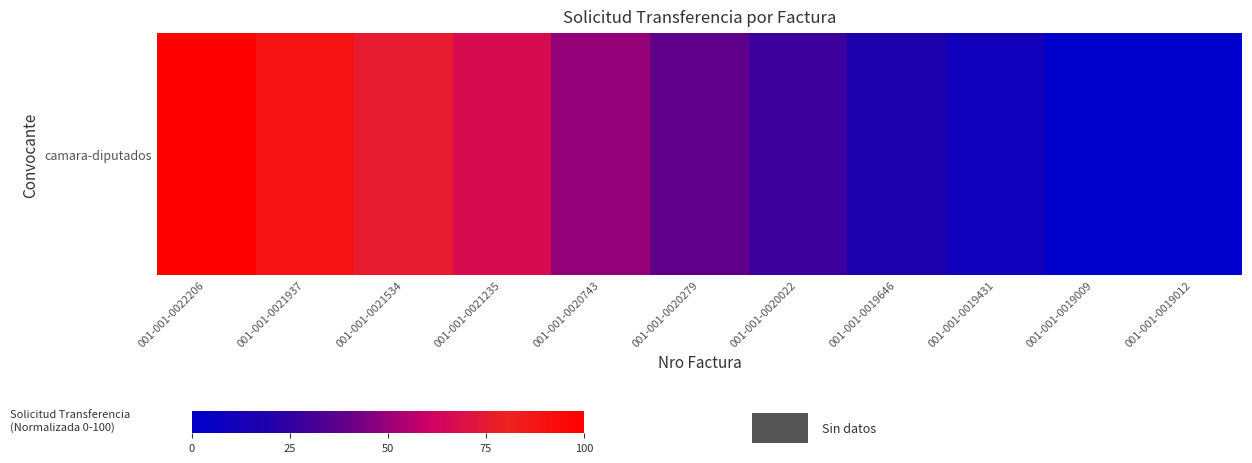

Where is the data nearest to the value 50?

001-001-0020743